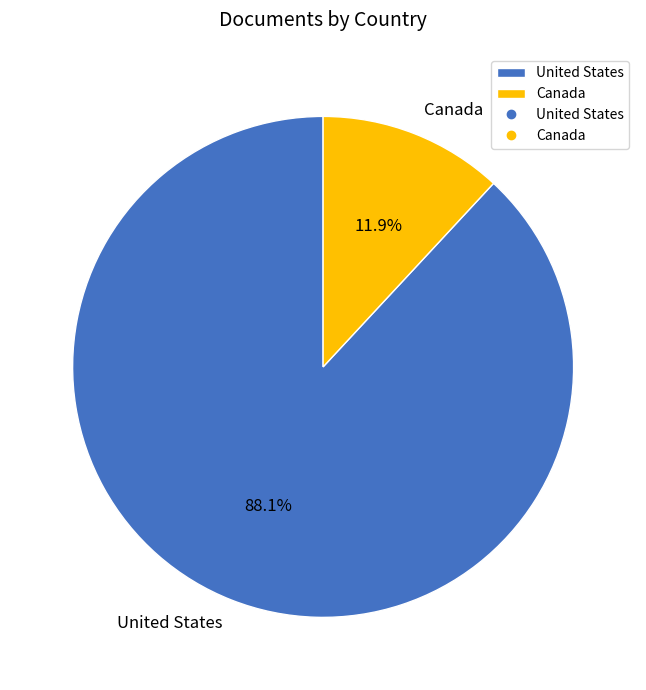

To the nearest percent, what portion does United States represent?

88%